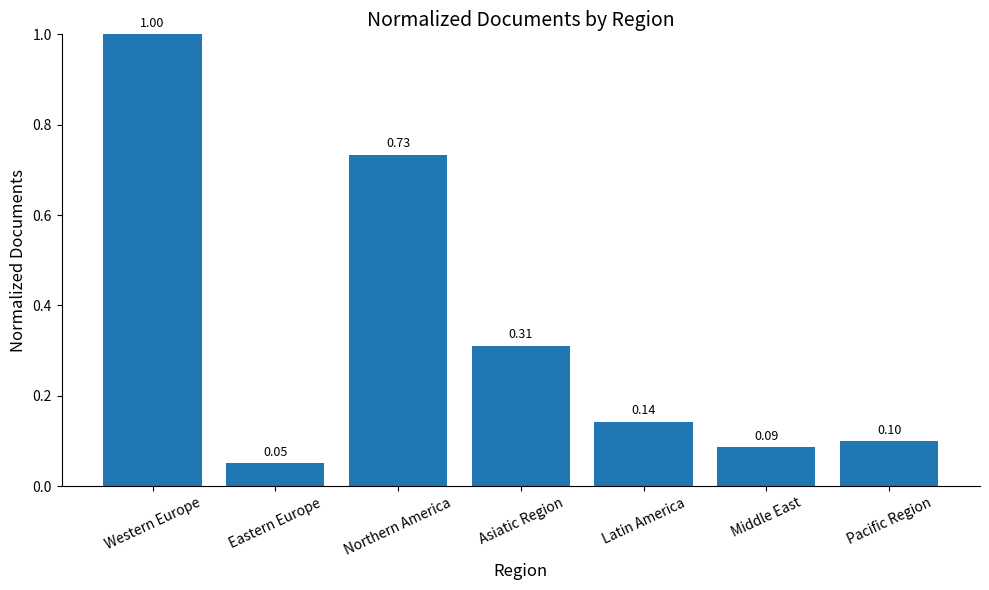

What is the difference between the maximum and second lowest values?

0.9